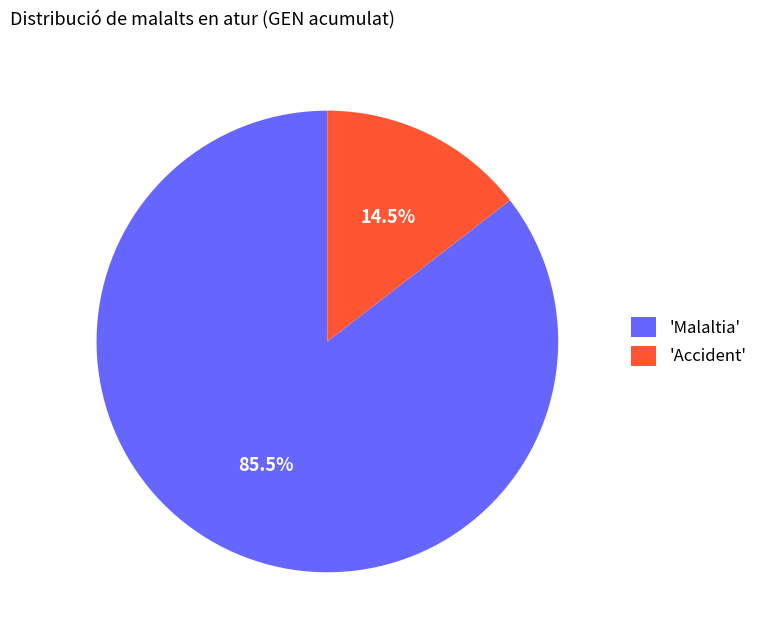

Is there a majority slice in this chart?

Yes